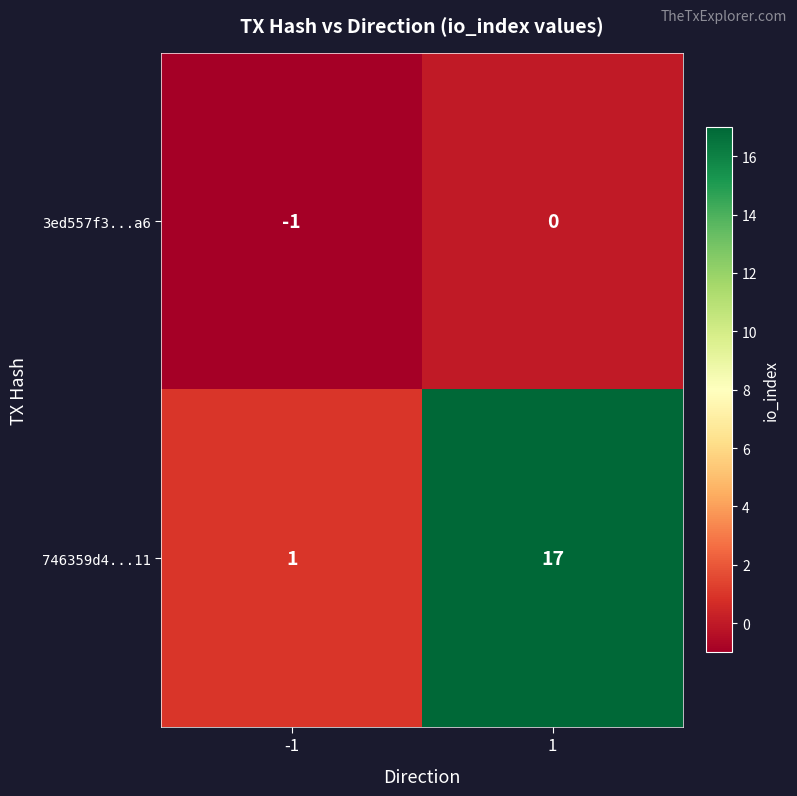

List the series in order of their overall mean, highest first.

746359d4...11, 3ed557f3...a6